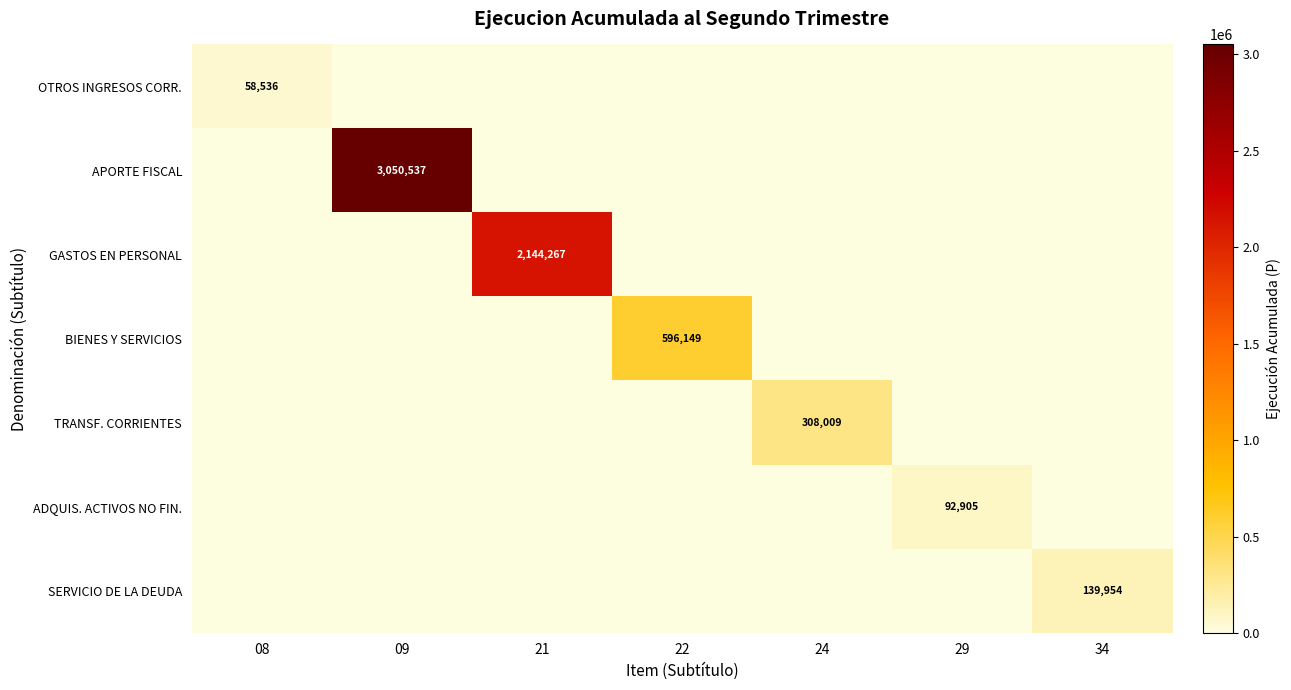

The value of APORTE FISCAL at 21 is 0. True or false?

True